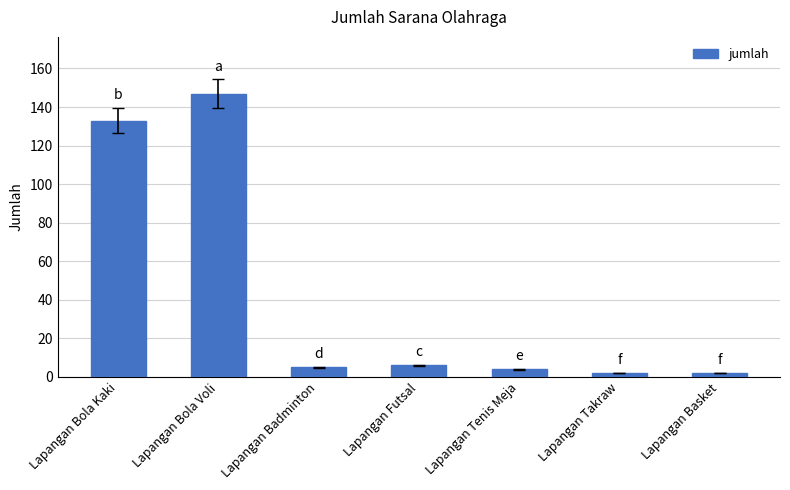

The chart shows a value of 4 at Lapangan Tenis Meja. True or false?

True